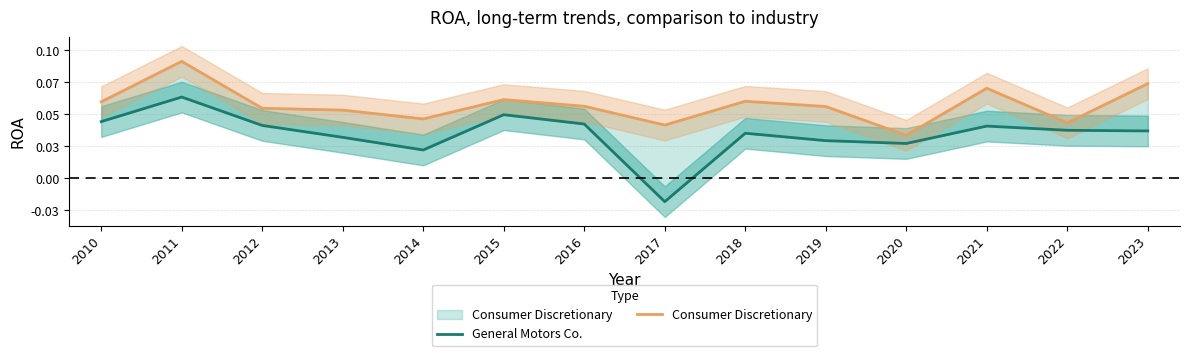

Between 2012 and 2020, which series saw the biggest shift?

Consumer Discretionary